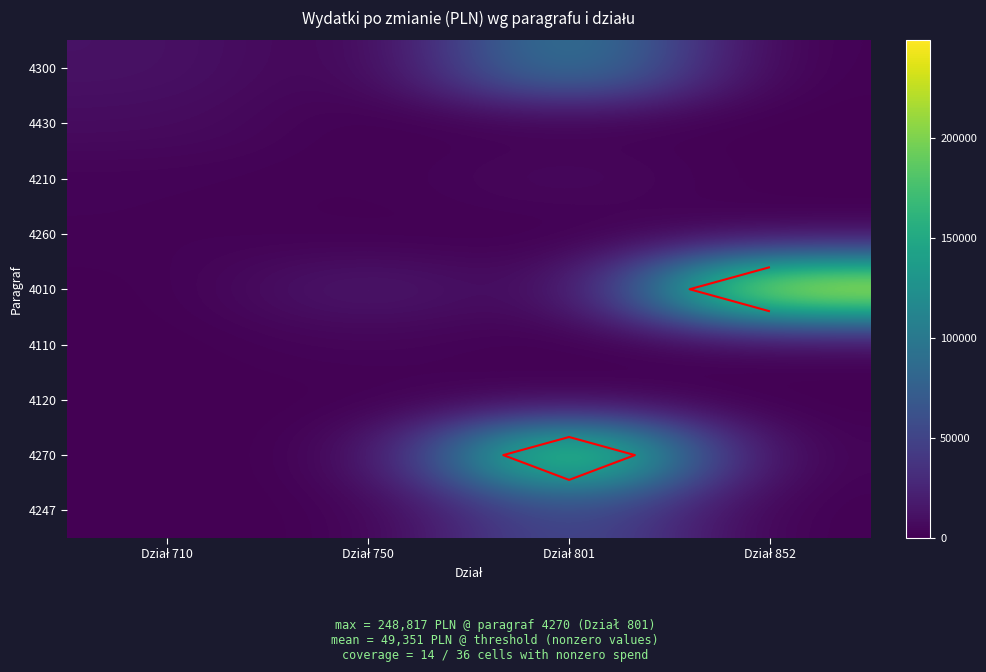

How many data points does each series have?

4